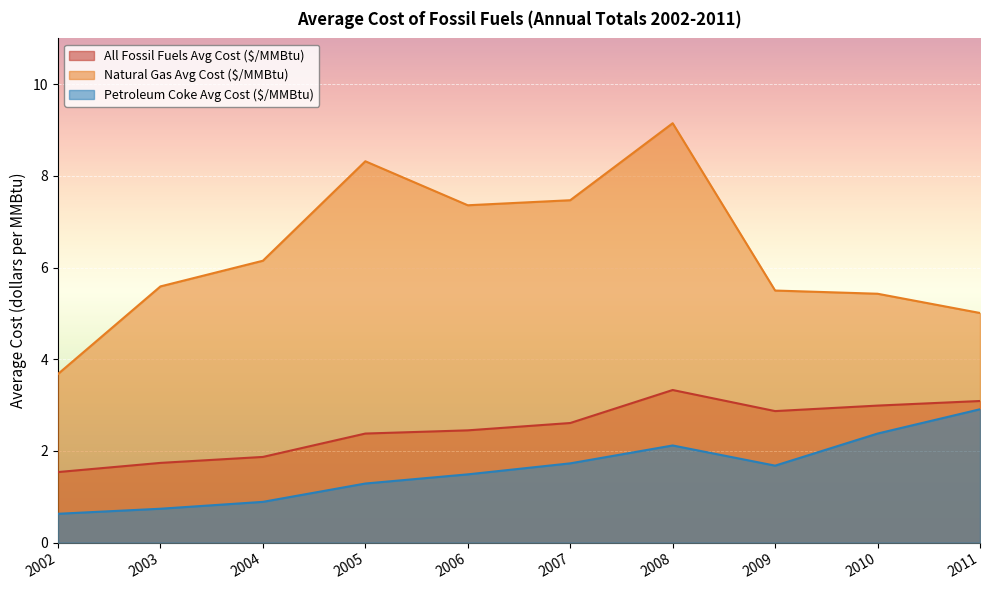

The value of Natural Gas Avg Cost ($/MMBtu) at 2005 is 8.3. True or false?

True